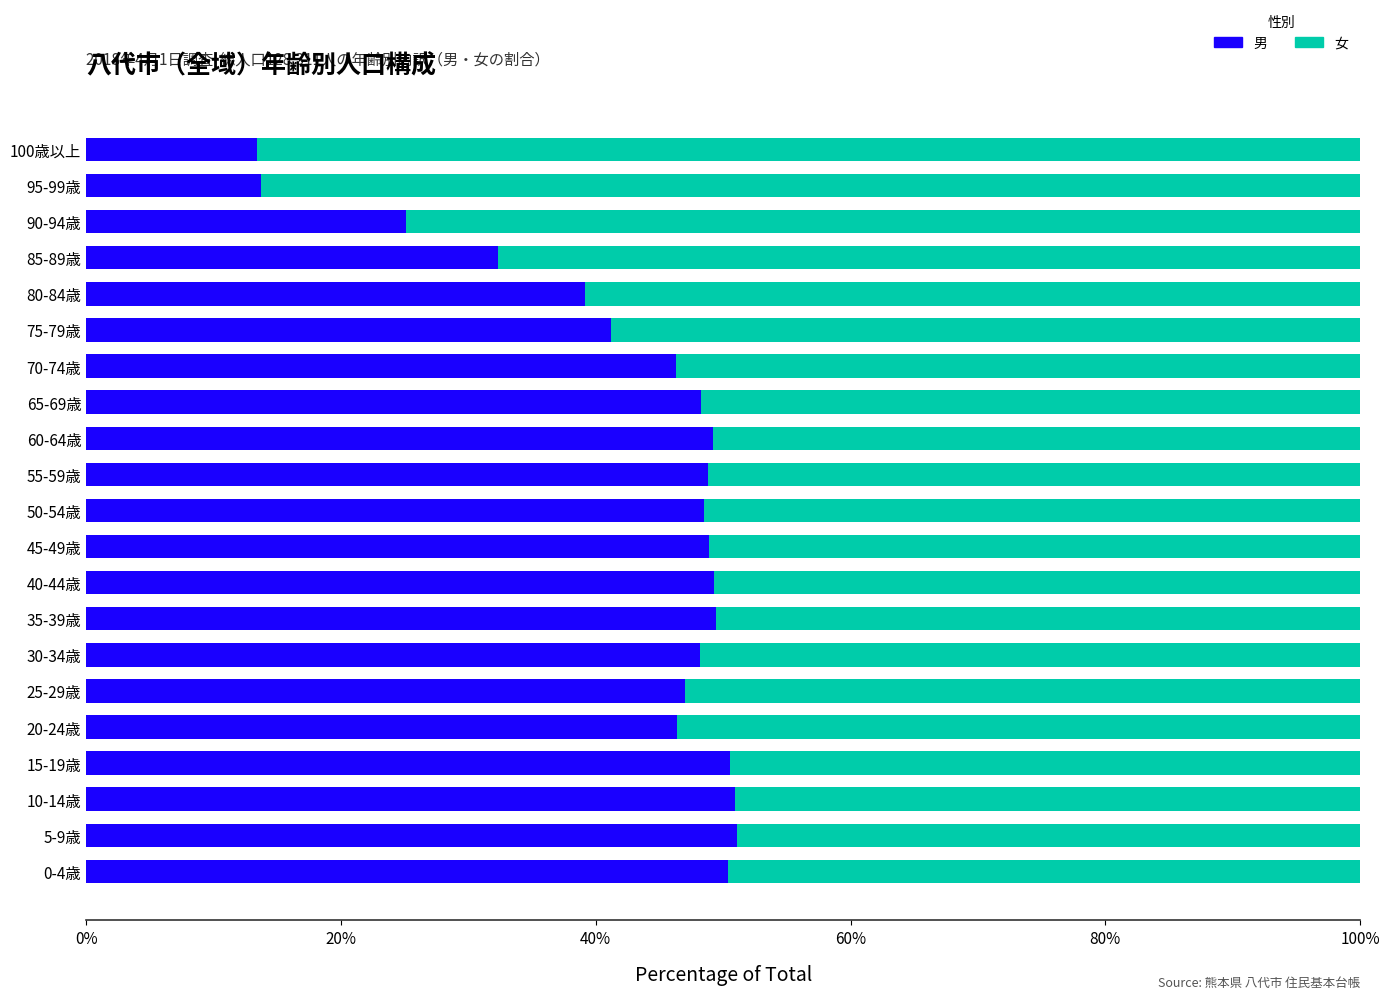

Is it true that 男 equals 58.0 at 80-84歳?

False